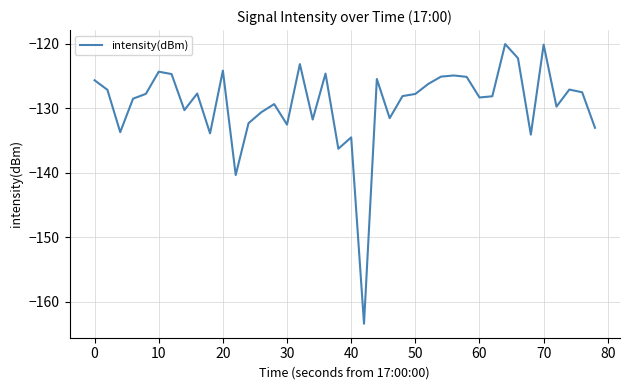

What is the maximum value shown in the chart?

-120.1